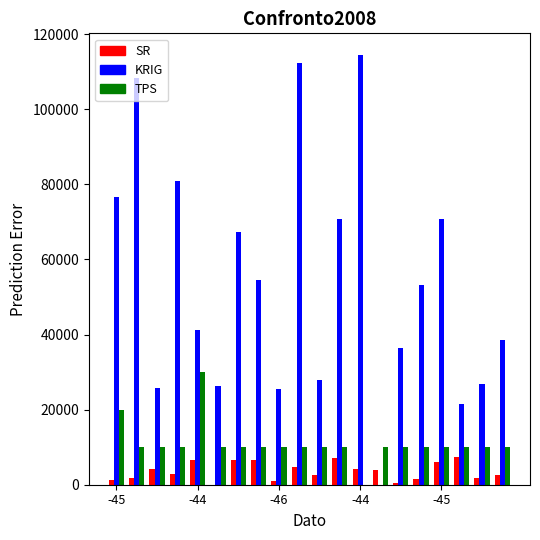

What is the sum of all KRIG values?

1079100.0